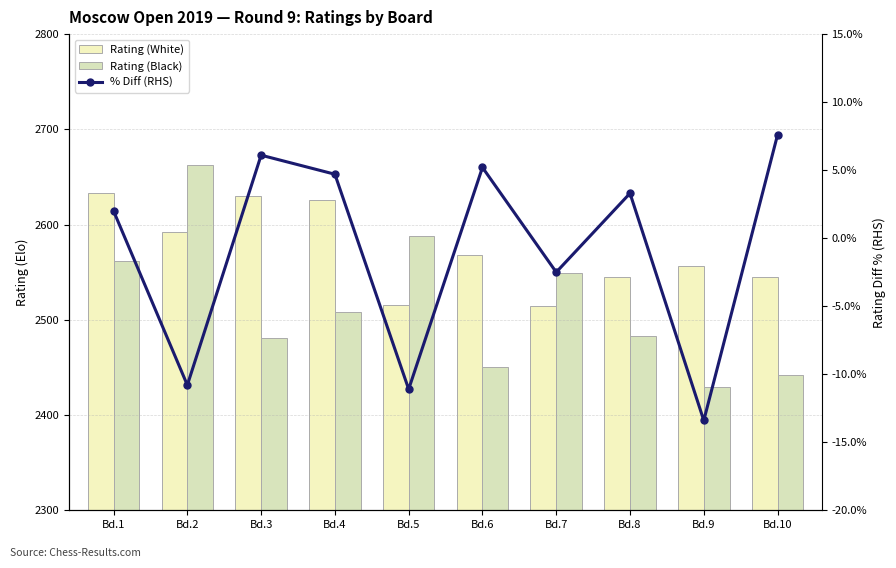

What is the spread (max minus min) of values at Bd.10?

2537.4